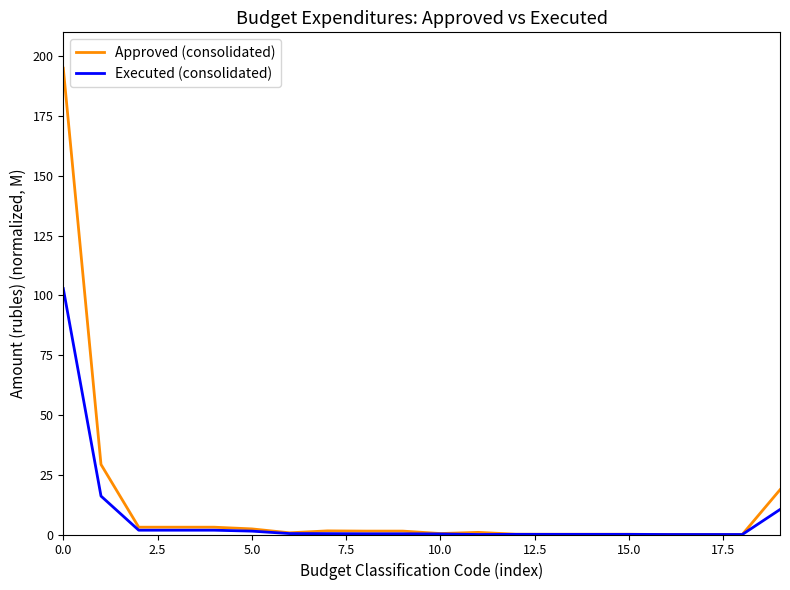

Which series has the widest spread of values?

Approved (consolidated)